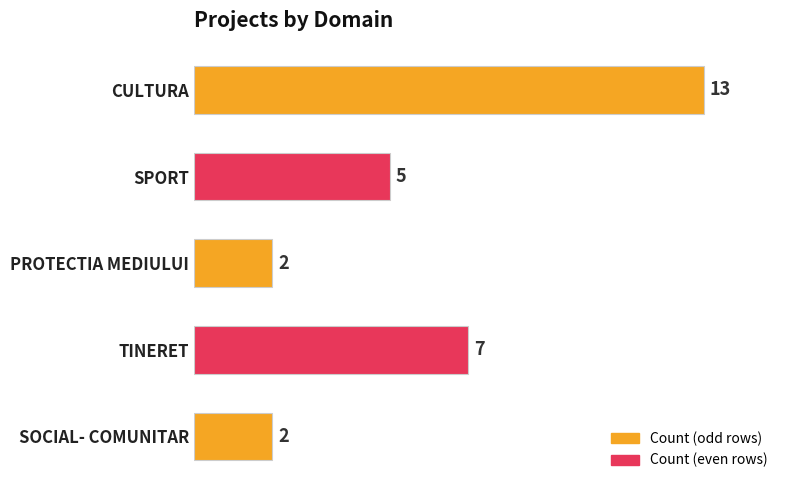

Approximately how many times larger is the value at CULTURA compared to PROTECTIA MEDIULUI?

6.5